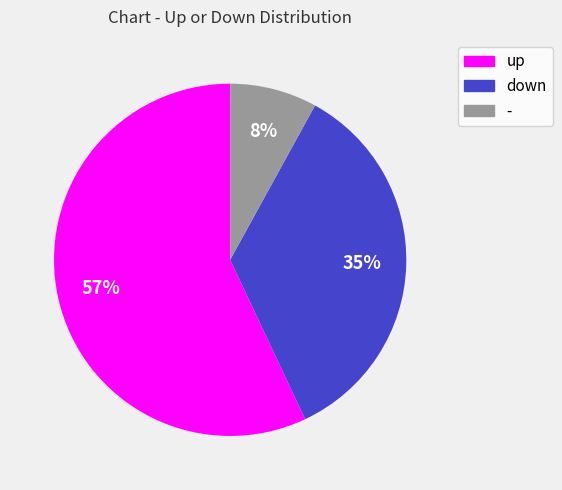

Count the number of slices in the pie.

3